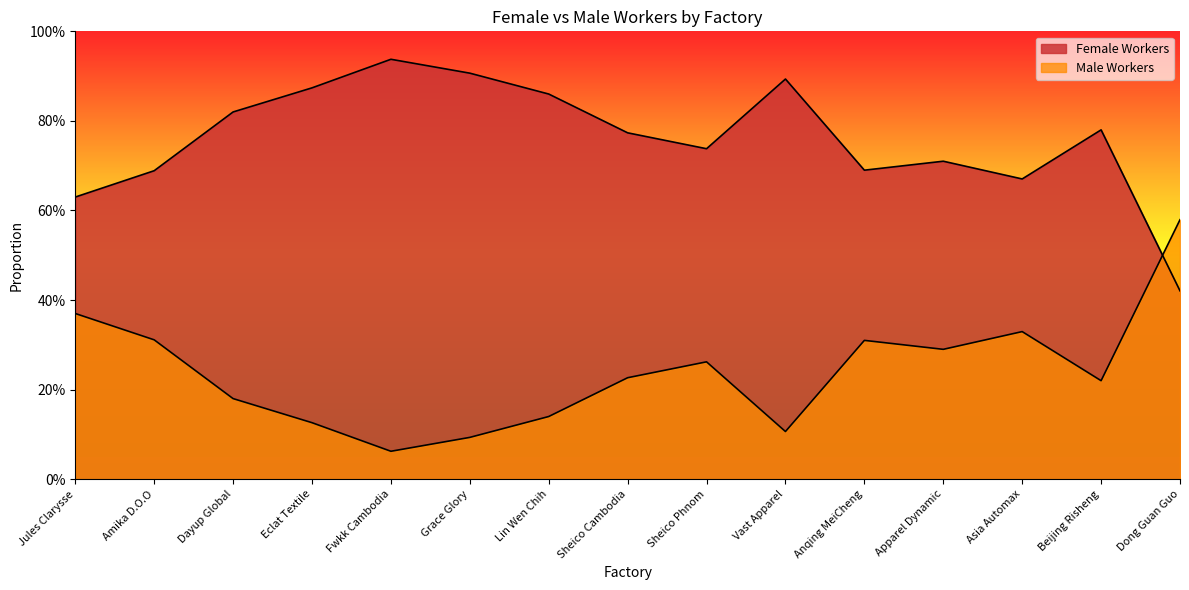

Which series has the widest spread of values?

Female Workers